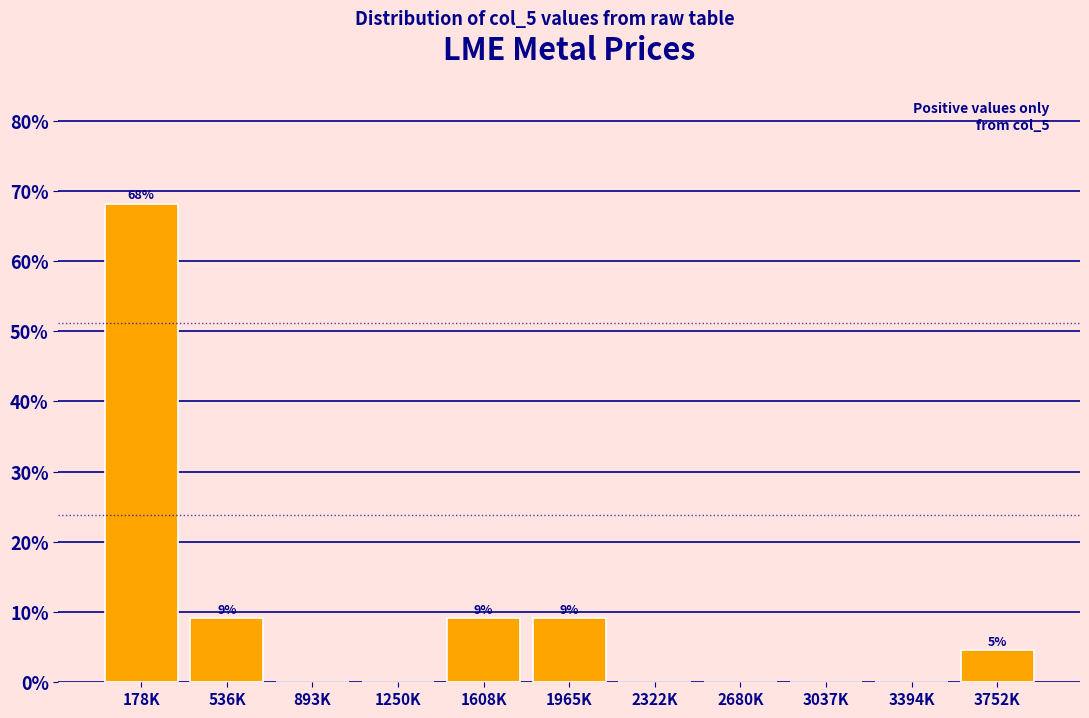

Reading left to right, transcribe all the data shown in this chart.

178K=68.2	536K=9.1	893K=0.0	1250K=0.0	1608K=9.1	1965K=9.1	2322K=0.0	2680K=0.0	3037K=0.0	3394K=0.0	3752K=4.5